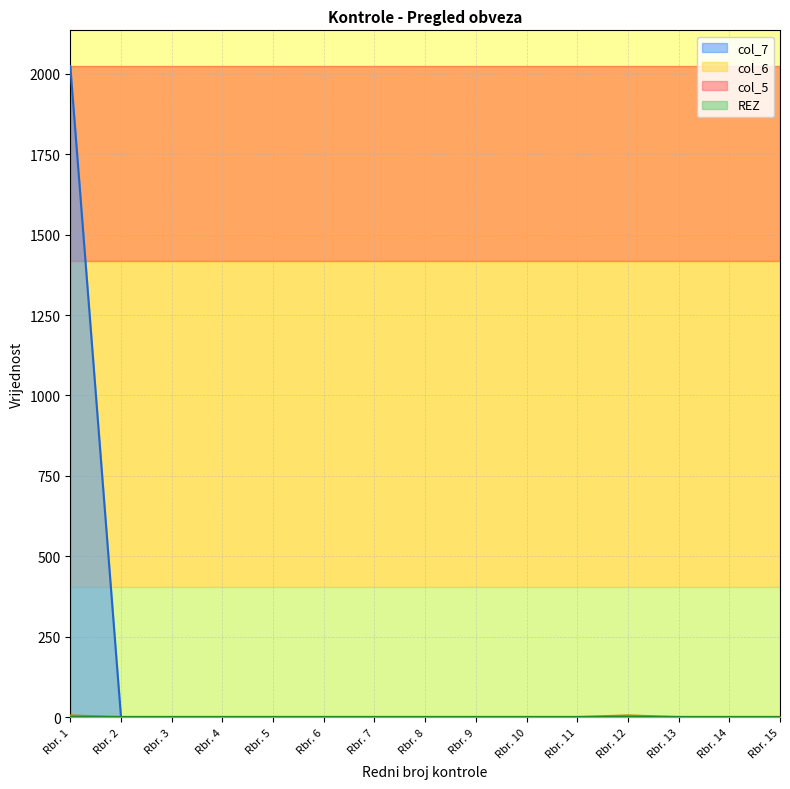

Count the col_6 values in the range 0 to 1.

13